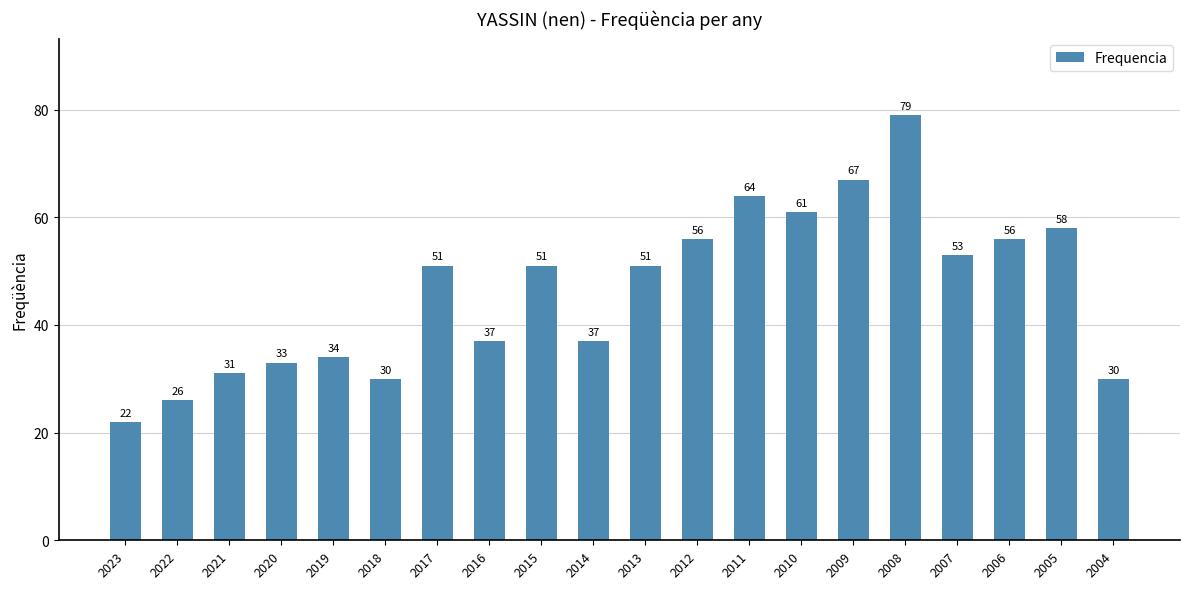

What is the sum of the values at 2015 and 2010?

112